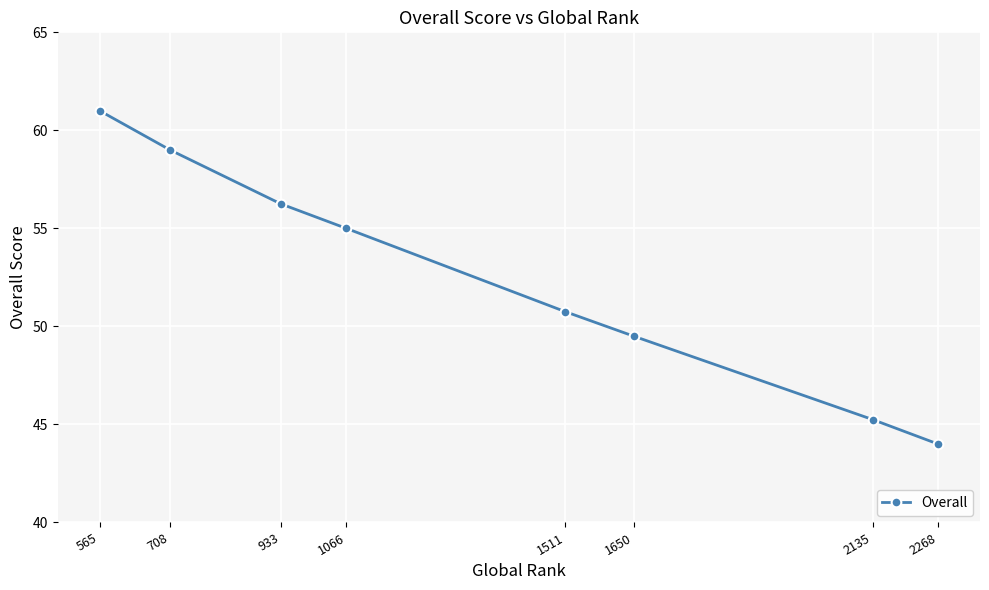

How many values are below 55?

4